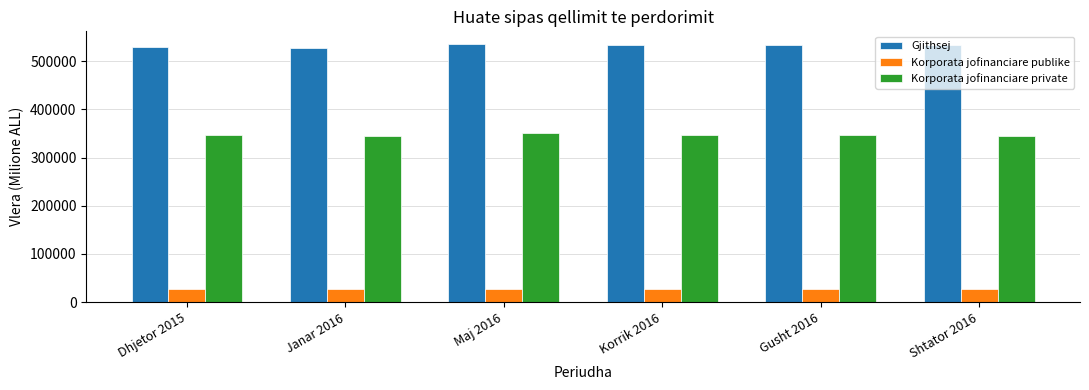

What is the sum of all Korporata jofinanciare private values?

2078727.9